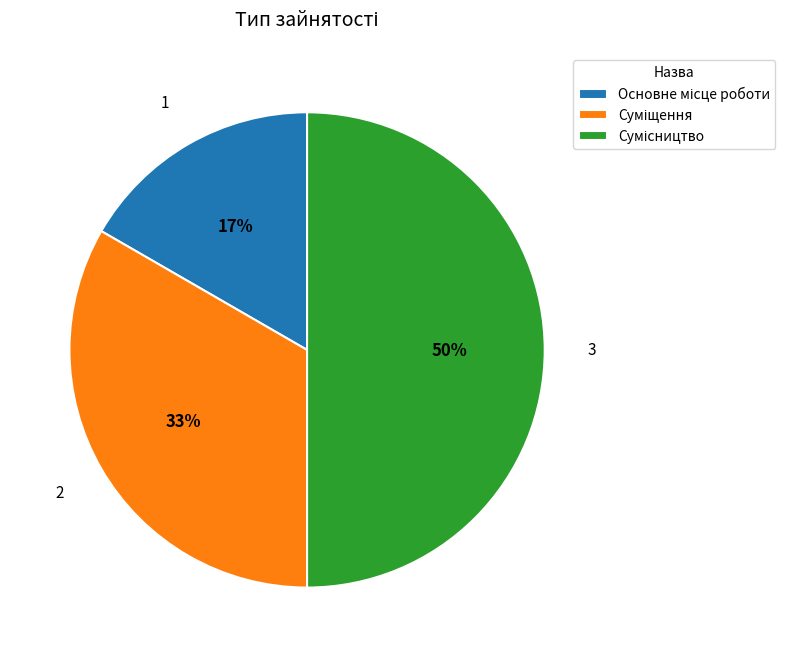

To the nearest percent, what is the difference between the largest and smallest slice percentages?

33%